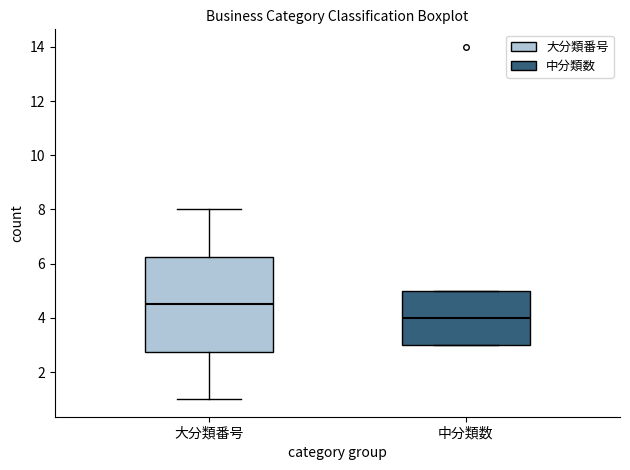

Comparing the boxes themselves (not the whiskers), which one is the tallest?

大分類番号